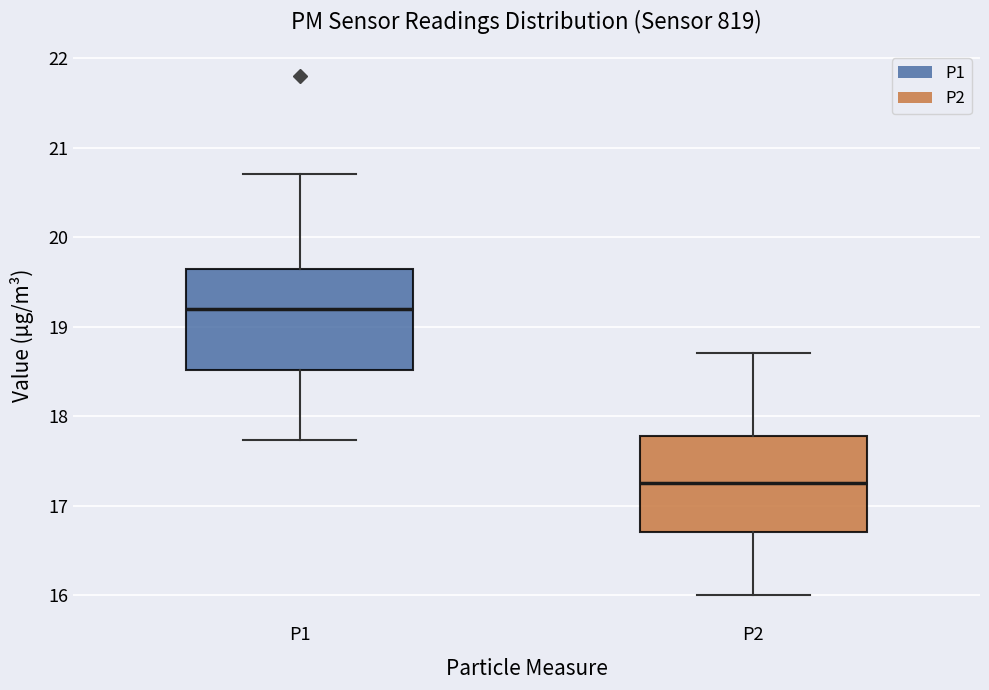

Where is the lower edge of the box for P2 on the y-axis? The values are not printed on the chart, so give them approximately, as read against the axis.

16.7